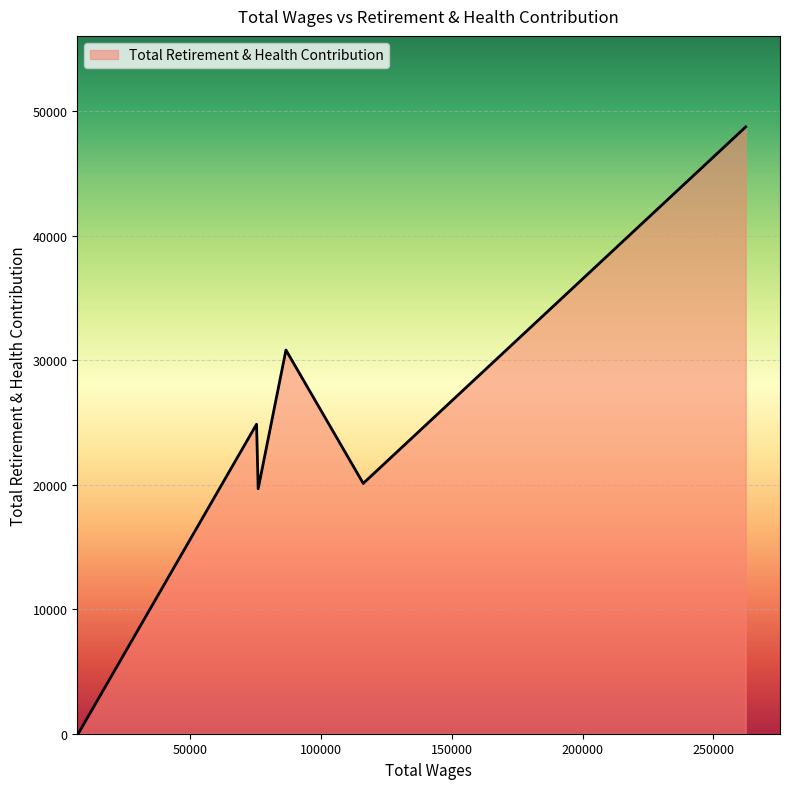

True or false: the data has more than 0 interior local peaks.

True